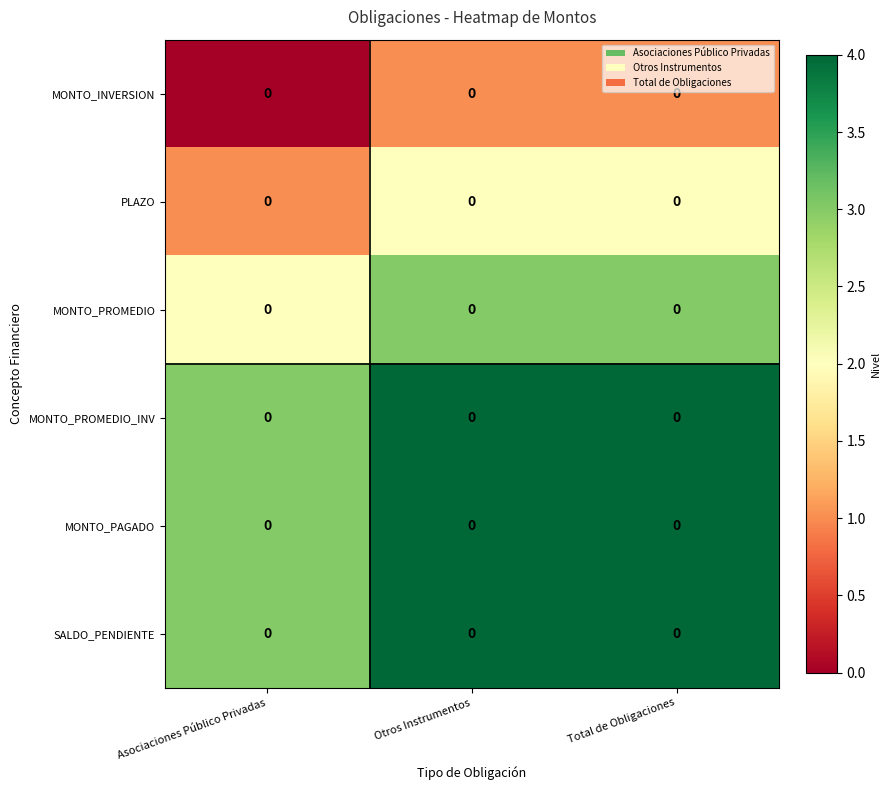

How many values in the PLAZO series are below 2?

1